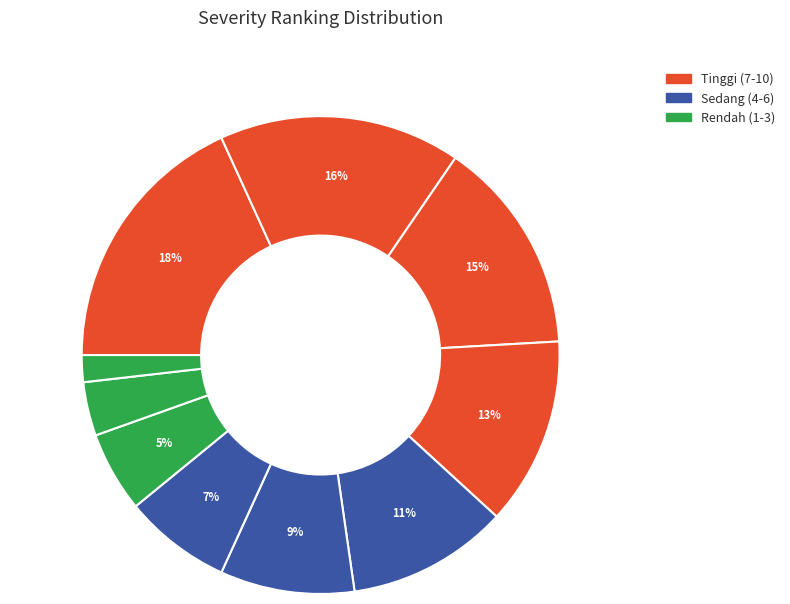

How many slices are in this pie chart?

10